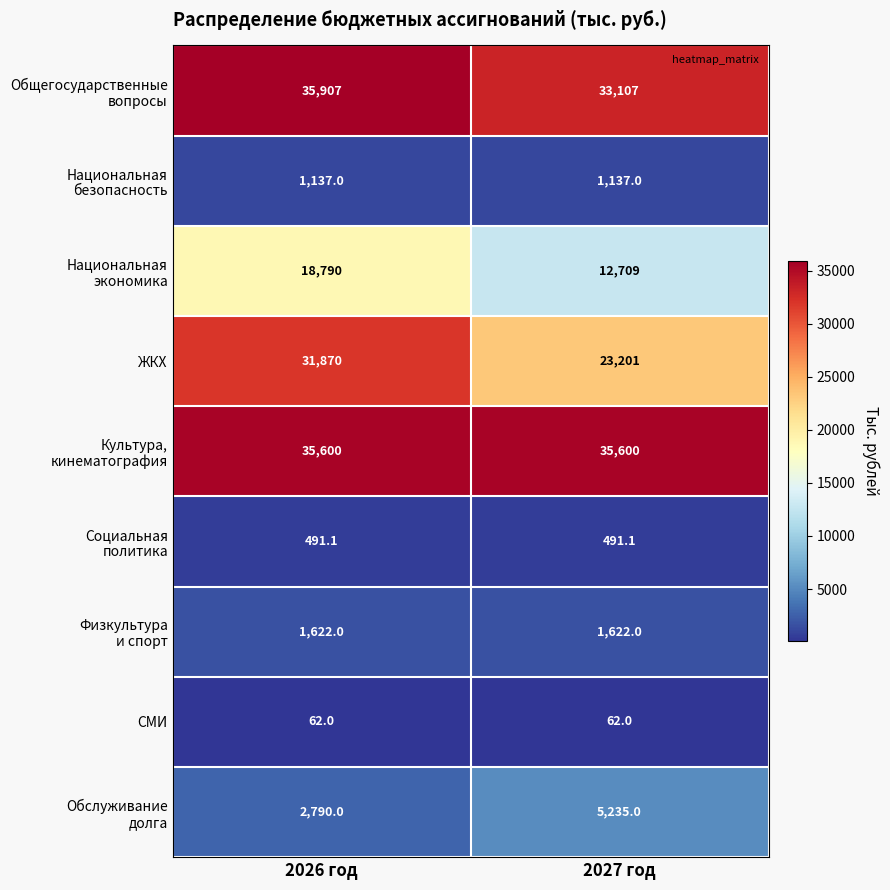

List the labels in order of ЖКХ value, largest first.

2026 год, 2027 год